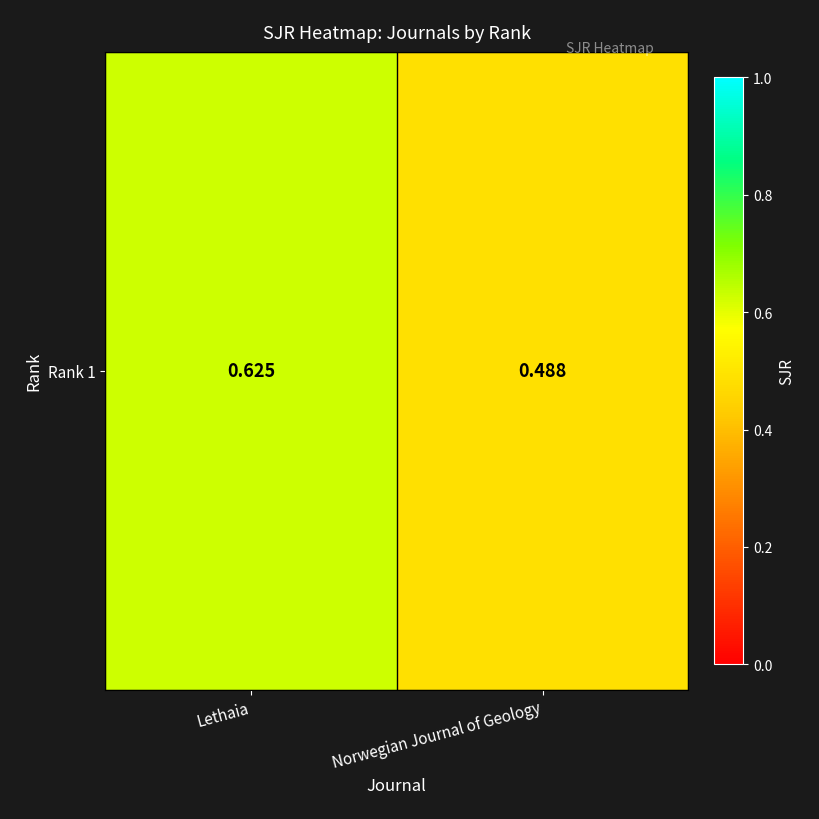

The value at Norwegian Journal of Geology is 0.5. True or false?

True